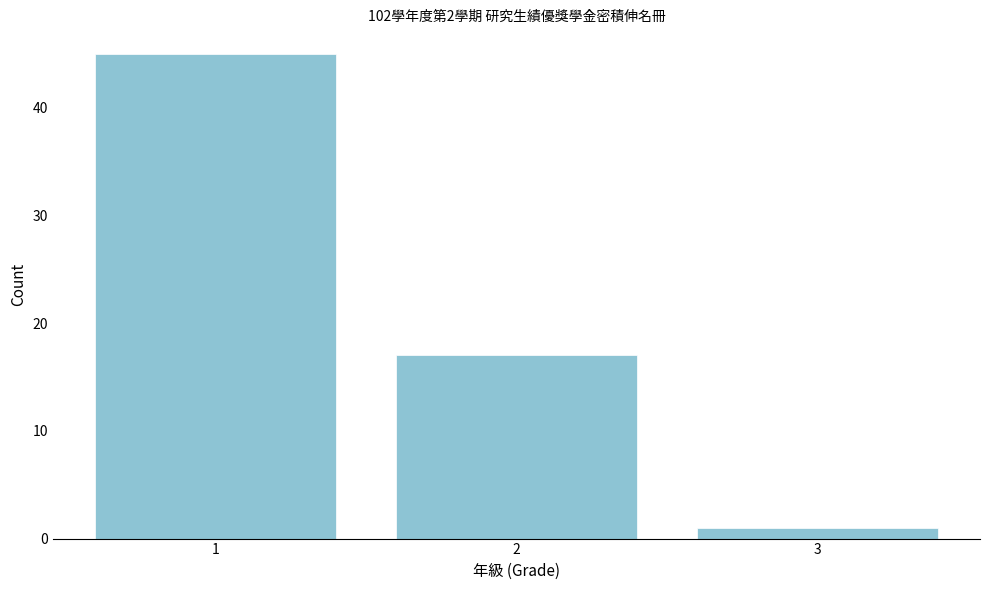

How tall is the bar that spans 0.5 to 1.5 on the x-axis? The values are not printed on the chart, so give them approximately, as read against the axis.

45